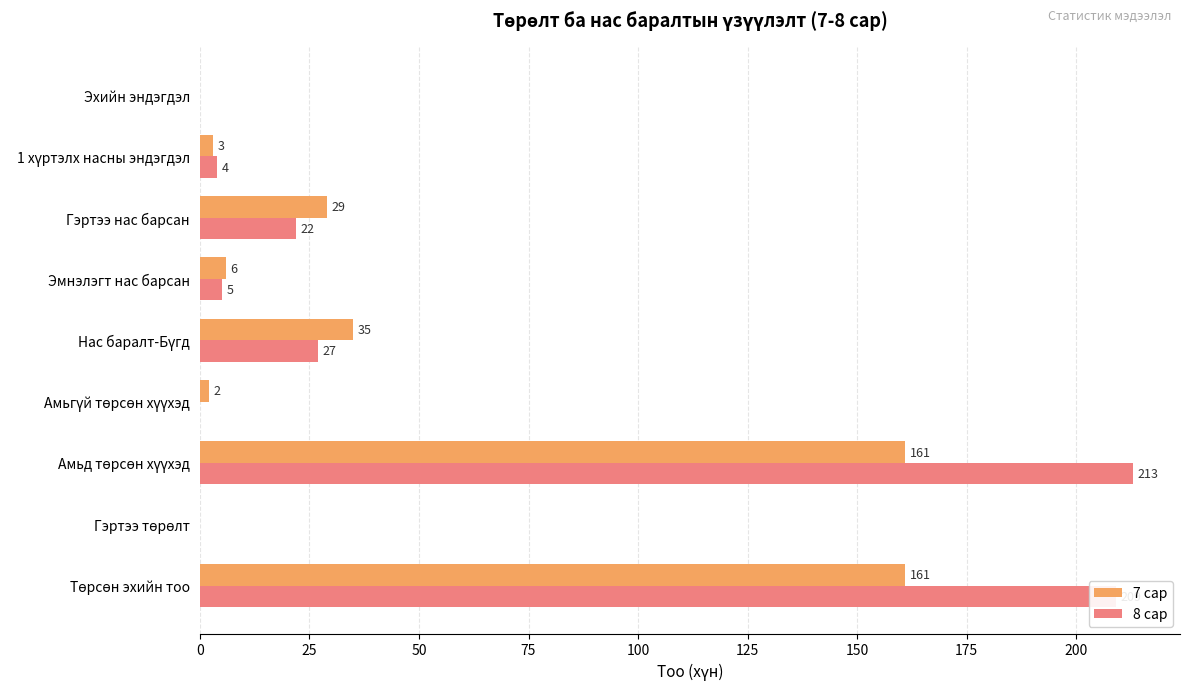

What is the sum of all 7 сар values?

397